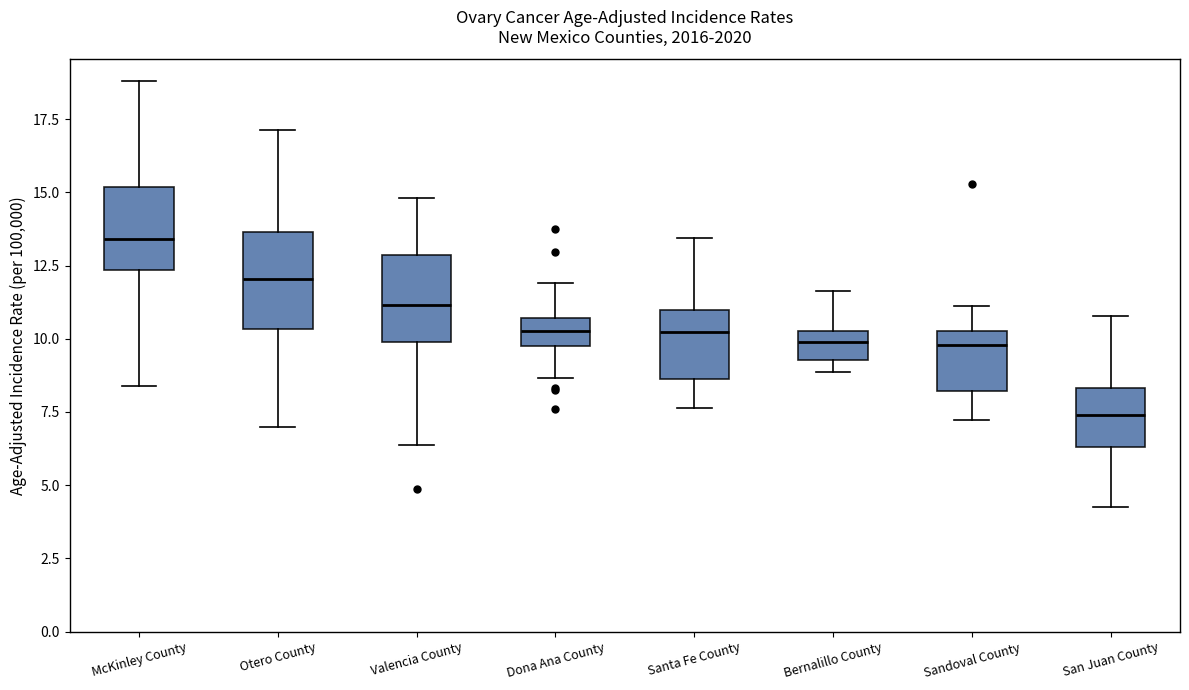

Reading left to right, transcribe this box plot: for each box, give where its median line is, the range the box spans, and where its two whiskers end, as read against the y-axis. The values are not printed on the chart, so give them approximately, as read against the axis.

McKinley County: median 13.5, box 12.5 to 15.0, whiskers 8.5 to 19.0
Otero County: median 12.0, box 10.5 to 13.5, whiskers 7.0 to 17.0
Valencia County: median 11.0, box 10.0 to 13.0, whiskers 6.5 to 15.0
Dona Ana County: median 10.5 (inside the box), box 10.0 to 10.5, whiskers 8.5 to 12.0
Santa Fe County: median 10.0, box 8.5 to 11.0, whiskers 7.5 to 13.5
Bernalillo County: median 10.0, box 9.5 to 10.5, whiskers 9.0 to 11.5
Sandoval County: median 10.0, box 8.0 to 10.5, whiskers 7.0 to 11.0
San Juan County: median 7.5, box 6.5 to 8.5, whiskers 4.5 to 11.0